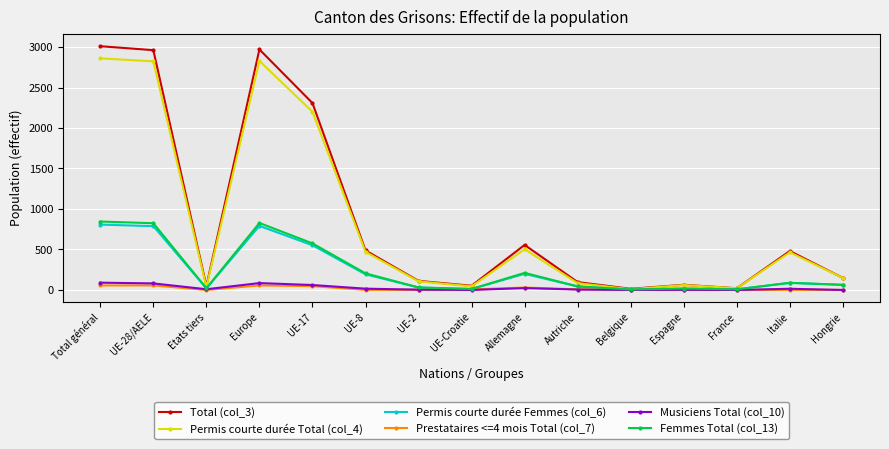

Does the chart have visible grid lines?

Yes